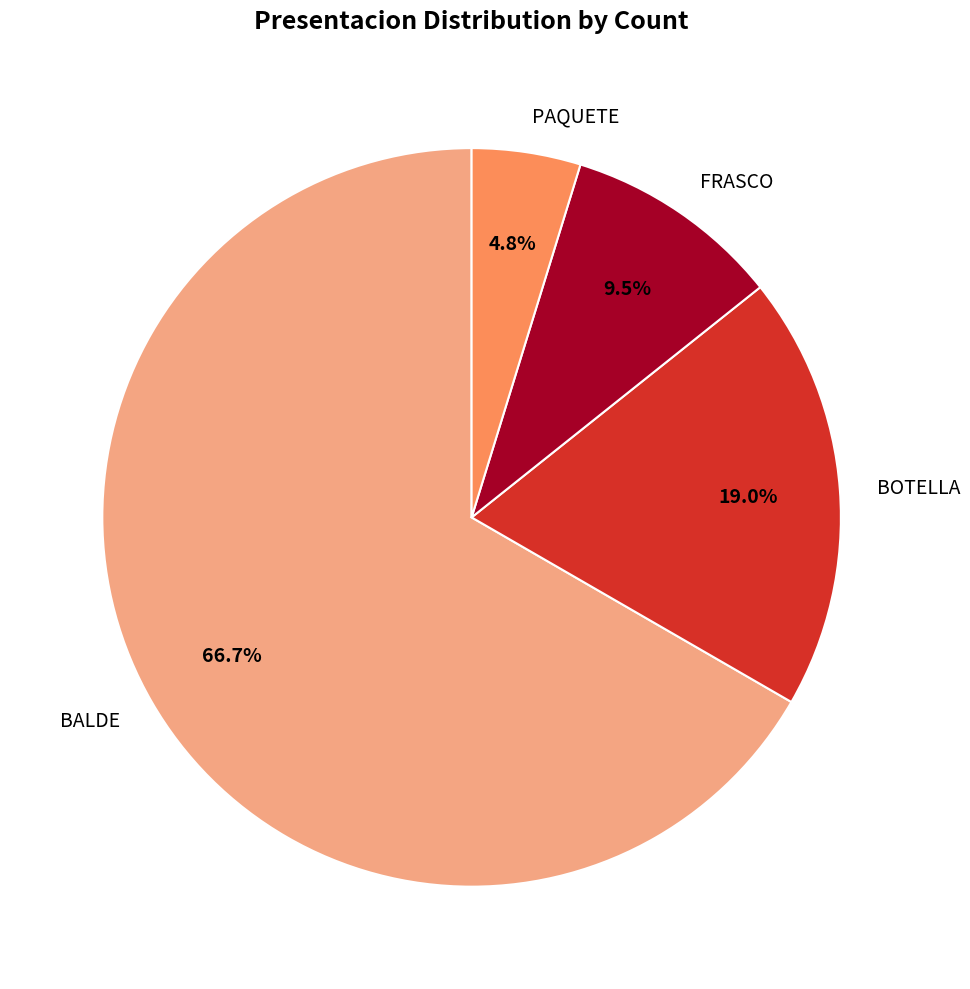

True or false: BOTELLA accounts for 14% of the total.

False